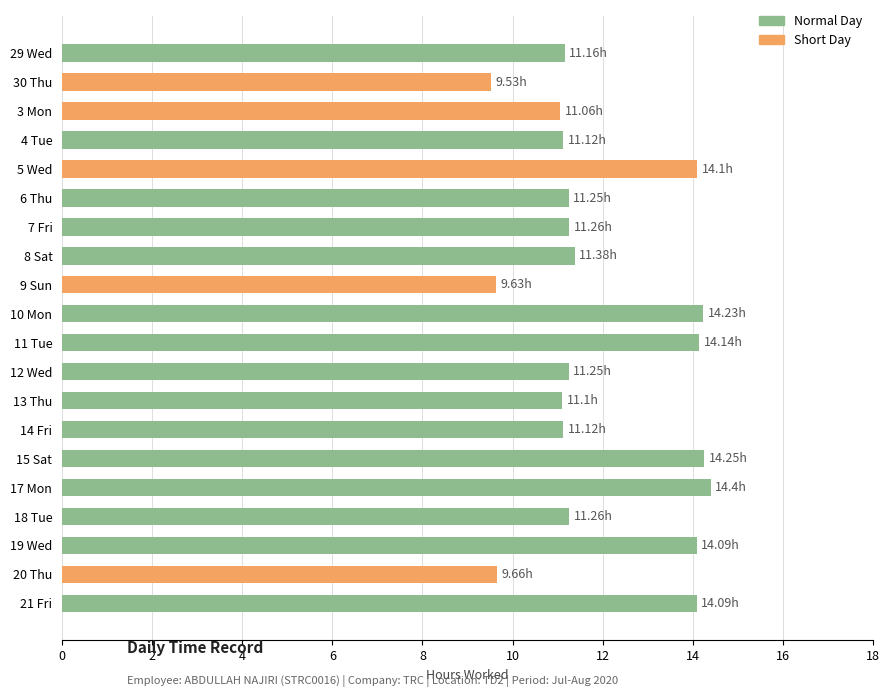

Between 8 Sat and 30 Thu, which is larger?

8 Sat